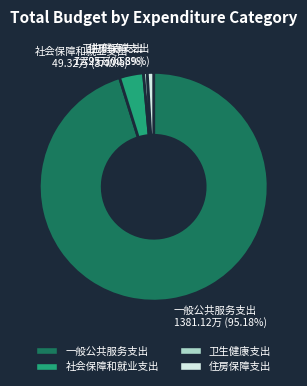

Between 卫生健康支出 and 一般公共服务支出, which is larger?

一般公共服务支出